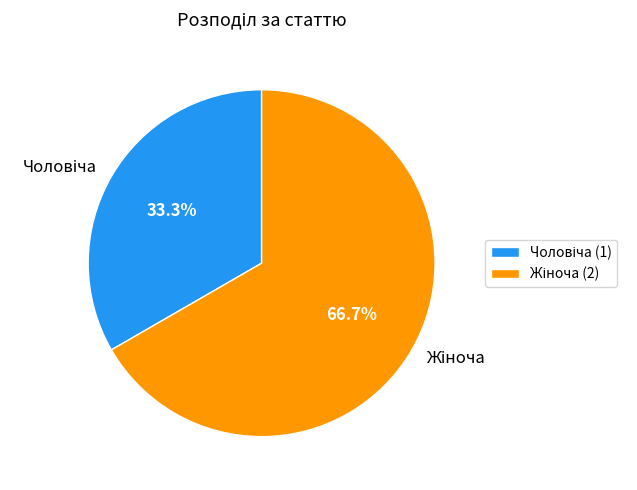

Does any single category account for the majority?

Yes